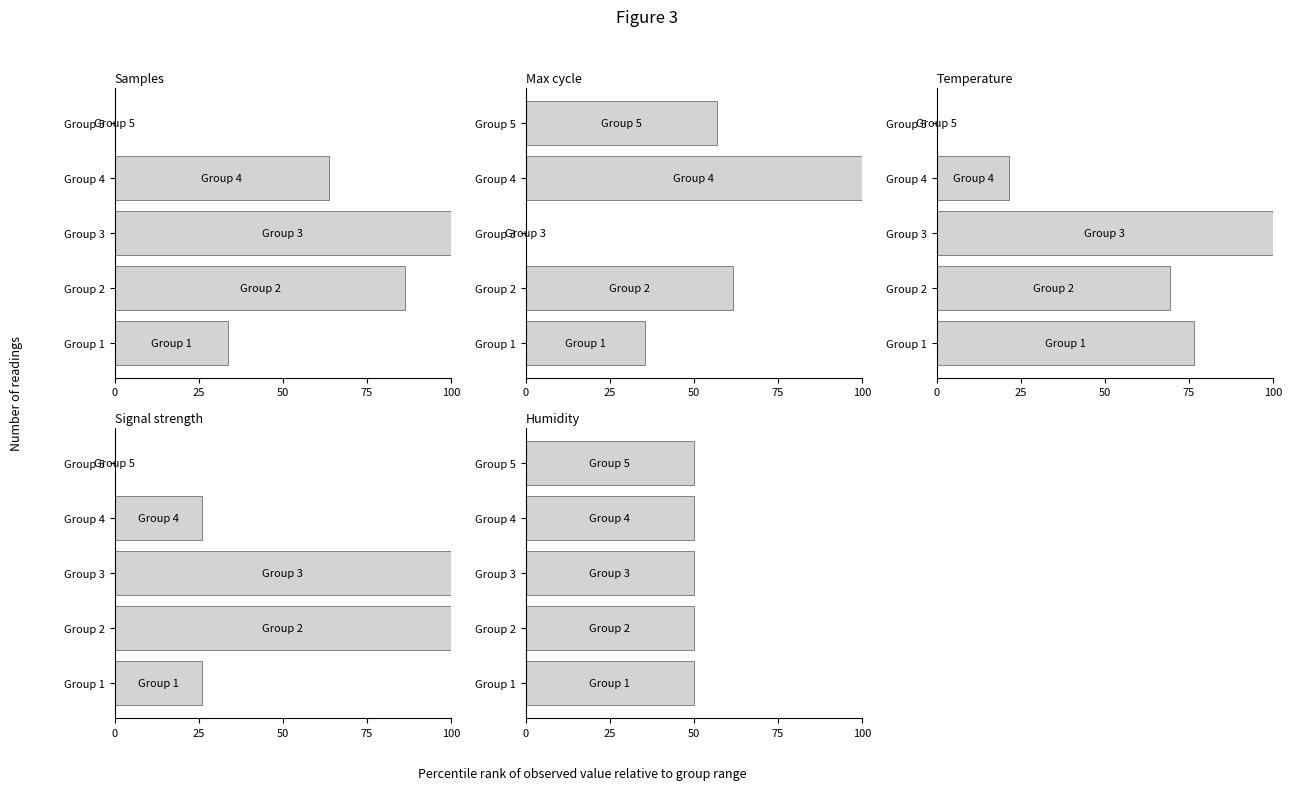

What is the total value across all series at 50?

300.8